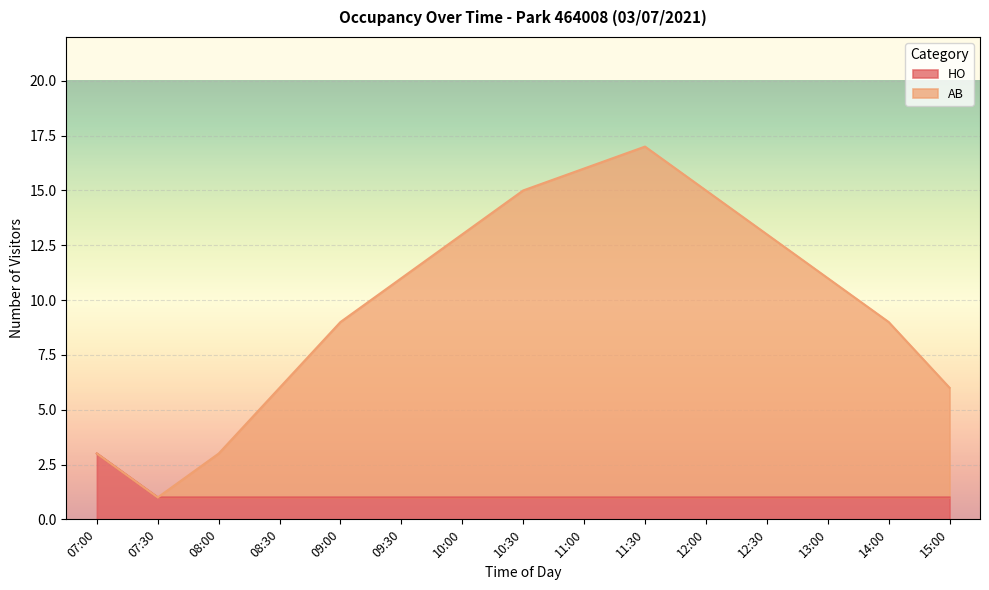

What is the spread (max minus min) of values at 14:00?

8